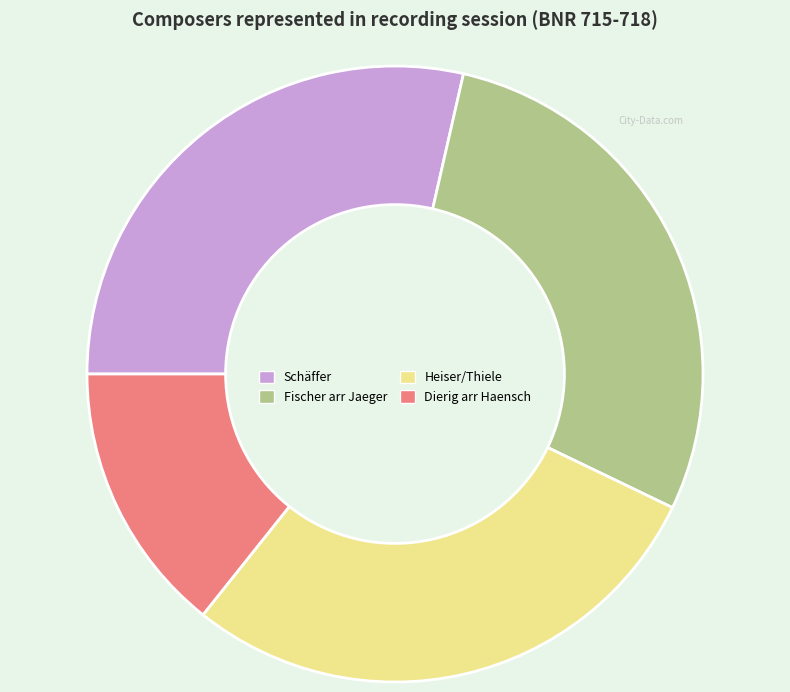

Does Dierig arr Haensch represent more than half of the total?

No